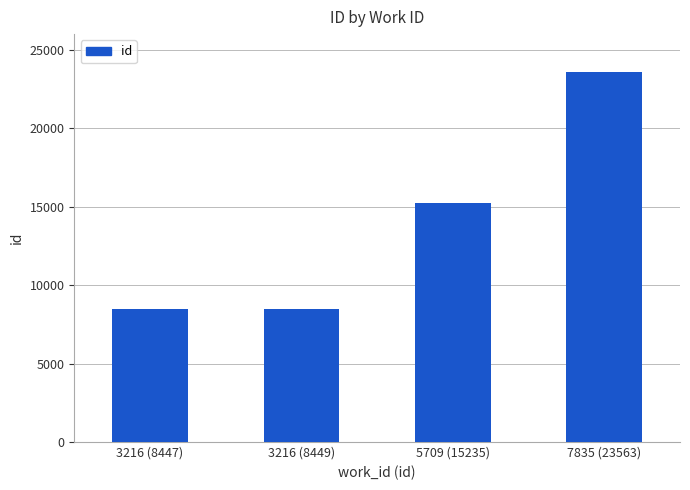

Which category has the highest value across all series?

7835 (23563)